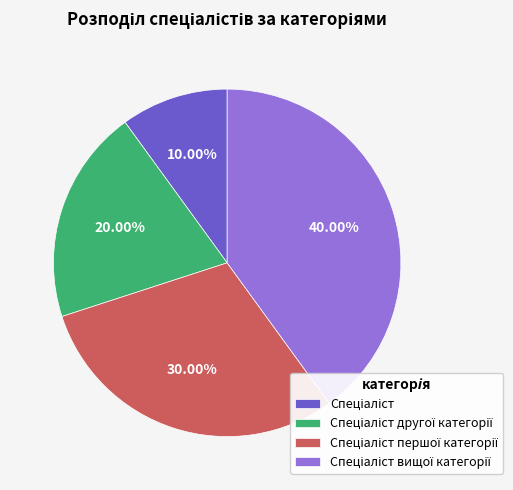

Is there any slice that represents more than half of the pie?

No